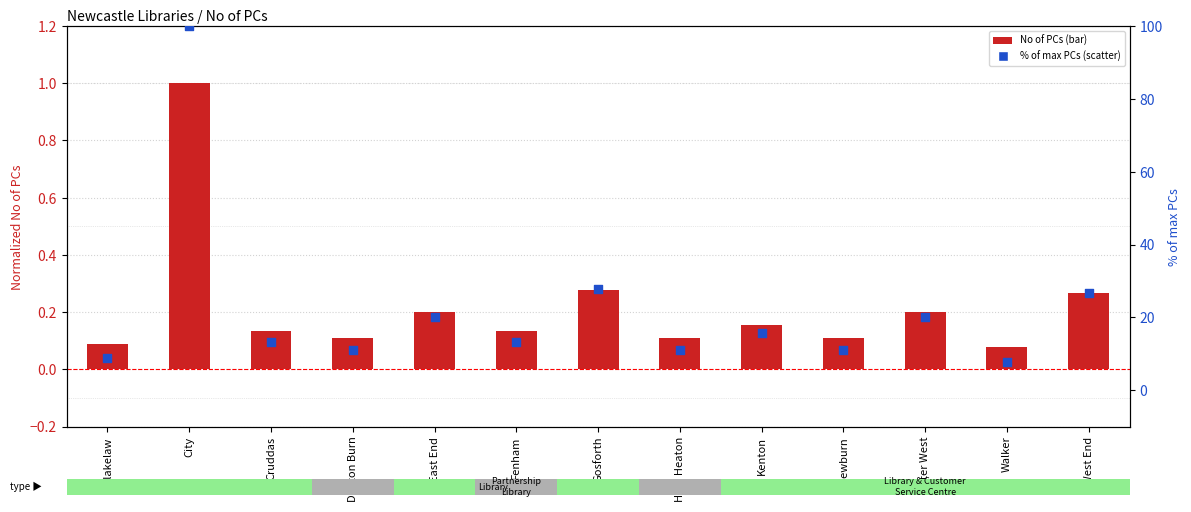

At which category is the sum across all series the highest?

City